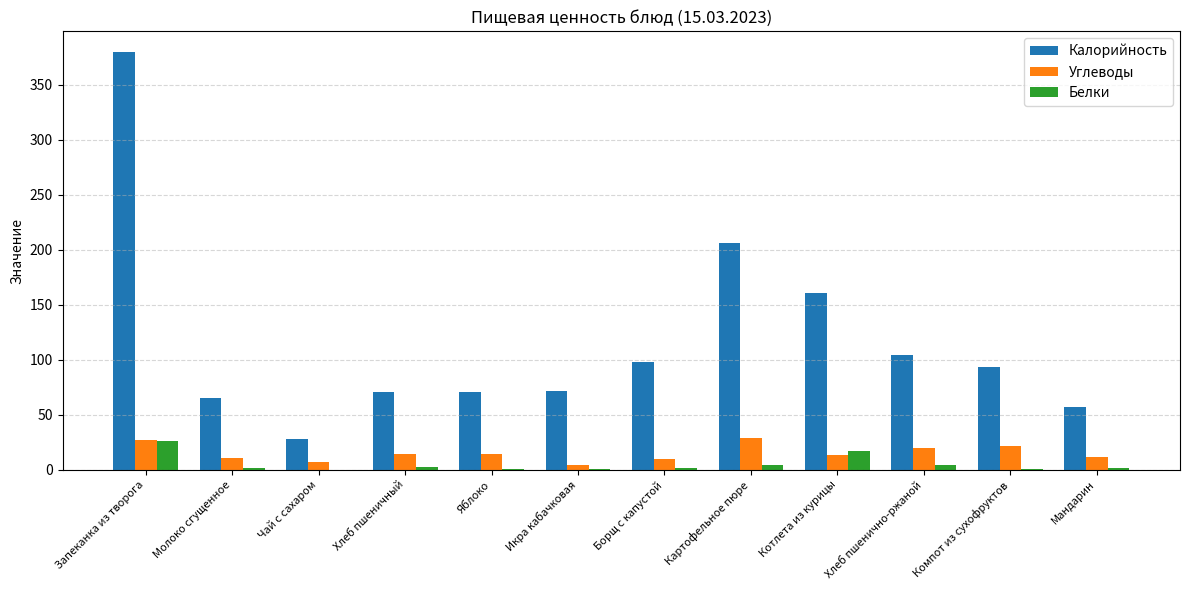

How many groups of bars are there?

12